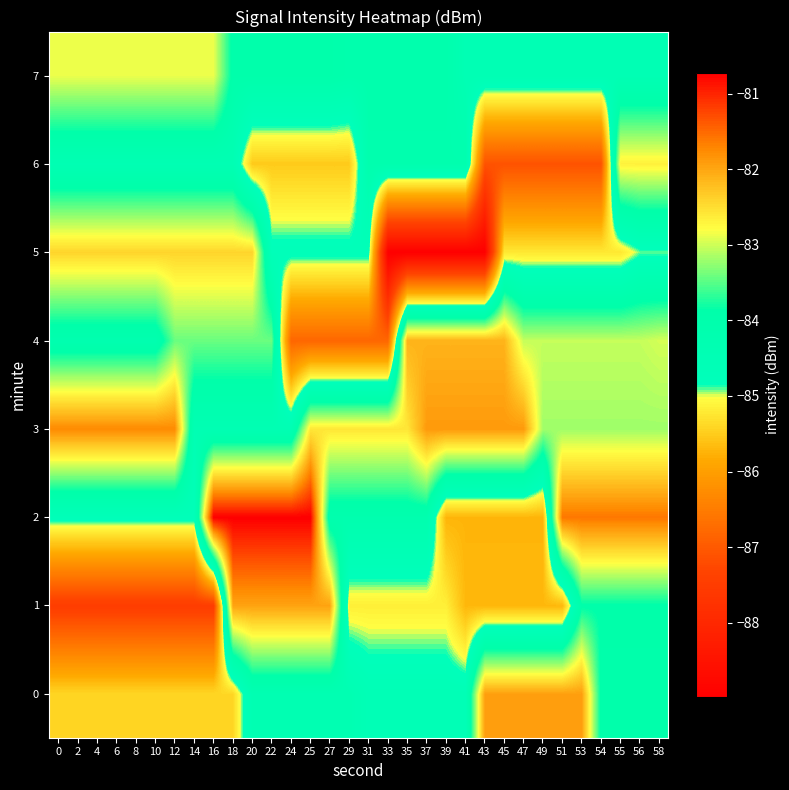

Reading left to right, transcribe all the data shown in this chart.

0: 0=-85.4	2=-85.4	4=-85.4	6=-85.4	8=-85.4	10=-85.4	12=-85.4	14=-85.4	16=-85.4	18=-85.4	20=-84.4	22=-84.4	24=-84.4	25=-84.4	27=-84.4	29=-84.4	31=-84.6	33=-84.6	35=-84.6	37=-84.6	39=-84.6	41=-84.6	43=-81.9	45=-81.9	47=-81.9	49=-81.9	51=-81.9	53=-81.9	54=-83.9	55=-83.9	56=-83.9	58=-83.9
1: 0=-87.5	2=-87.5	4=-87.5	6=-87.5	8=-87.5	10=-87.5	12=-87.5	14=-87.5	16=-87.5	18=-82.0	20=-82.0	22=-82.0	24=-82.0	25=-82.0	27=-82.0	29=-85.2	31=-85.2	33=-85.2	35=-85.2	37=-85.2	39=-85.2	41=-85.7	43=-85.7	45=-85.7	47=-85.7	49=-85.7	51=-85.7	53=-83.9	54=-83.9	55=-83.9	56=-83.9	58=-83.9
2: 0=-84.8	2=-84.8	4=-84.8	6=-84.8	8=-84.8	10=-84.8	12=-84.8	14=-84.8	16=-80.7	18=-80.7	20=-80.7	22=-80.7	24=-80.7	25=-80.7	27=-84.1	29=-84.1	31=-84.1	33=-84.1	35=-84.1	37=-84.1	39=-85.7	41=-85.7	43=-85.7	45=-85.7	47=-85.7	49=-85.7	51=-81.6	53=-81.6	54=-81.6	55=-81.6	56=-81.6	58=-81.6
3: 0=-81.8	2=-81.8	4=-81.8	6=-81.8	8=-81.8	10=-81.8	12=-81.8	14=-84.4	16=-84.4	18=-84.4	20=-84.4	22=-84.4	24=-84.4	25=-82.6	27=-82.6	29=-82.6	31=-82.6	33=-82.6	35=-82.6	37=-81.9	39=-81.9	41=-81.9	43=-81.9	45=-81.9	47=-81.9	49=-83.2	51=-83.2	53=-83.2	54=-83.2	55=-83.2	56=-83.2	58=-83.2
4: 0=-84.2	2=-84.2	4=-84.2	6=-84.2	8=-84.2	10=-84.2	12=-83.4	14=-83.4	16=-83.4	18=-83.4	20=-83.4	22=-83.4	24=-86.8	25=-86.8	27=-86.8	29=-86.8	31=-86.8	33=-86.8	35=-82.1	37=-82.1	39=-82.1	41=-82.1	43=-82.1	45=-82.1	47=-83.0	49=-83.0	51=-83.0	53=-83.0	54=-83.0	55=-83.0	56=-83.0	58=-83.0
5: 0=-82.4	2=-82.4	4=-82.4	6=-82.4	8=-82.4	10=-82.4	12=-82.4	14=-82.4	16=-82.4	18=-82.4	20=-82.4	22=-84.7	24=-84.7	25=-84.7	27=-84.7	29=-84.7	31=-84.7	33=-89.0	35=-89.0	37=-89.0	39=-89.0	41=-89.0	43=-89.0	45=-85.2	47=-85.2	49=-85.2	51=-85.2	53=-85.2	54=-85.2	55=-85.2	56=-84.9	58=-84.9
6: 0=-84.4	2=-84.4	4=-84.4	6=-84.4	8=-84.4	10=-84.4	12=-84.4	14=-84.4	16=-84.4	18=-84.4	20=-85.5	22=-85.5	24=-85.5	25=-85.5	27=-85.5	29=-85.5	31=-84.1	33=-84.1	35=-84.1	37=-84.1	39=-84.1	41=-84.1	43=-87.1	45=-87.1	47=-87.1	49=-87.1	51=-87.1	53=-87.1	54=-87.1	55=-82.7	56=-82.7	58=-82.7
7: 0=-82.9	2=-82.9	4=-82.9	6=-82.9	8=-82.9	10=-82.9	12=-82.9	14=-82.9	16=-82.9	18=-84.0	20=-84.0	22=-84.0	24=-84.0	25=-84.0	27=-84.0	29=-84.1	31=-84.1	33=-84.1	35=-84.1	37=-84.1	39=-84.1	41=-84.5	43=-84.5	45=-84.5	47=-84.5	49=-84.5	51=-84.5	53=-84.5	54=-84.5	55=-84.5	56=-84.5	58=-84.5